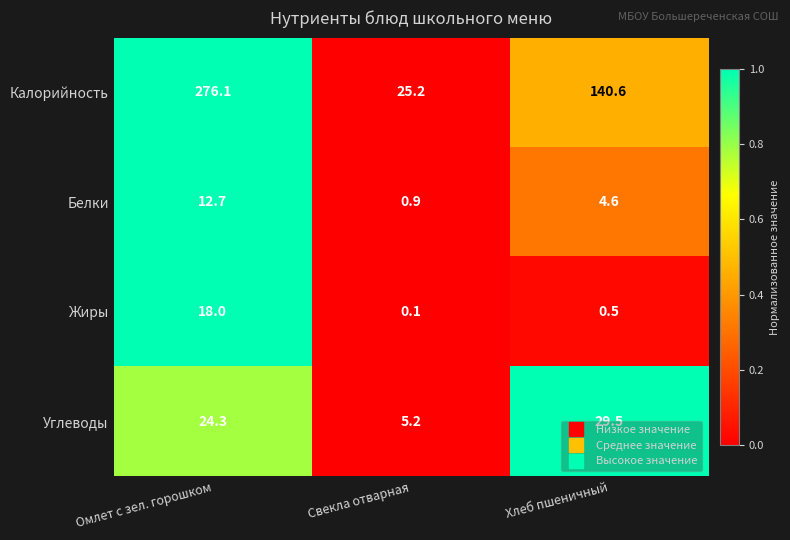

What is the difference between the Белки values at Свекла отварная and Хлеб пшеничный?

3.7